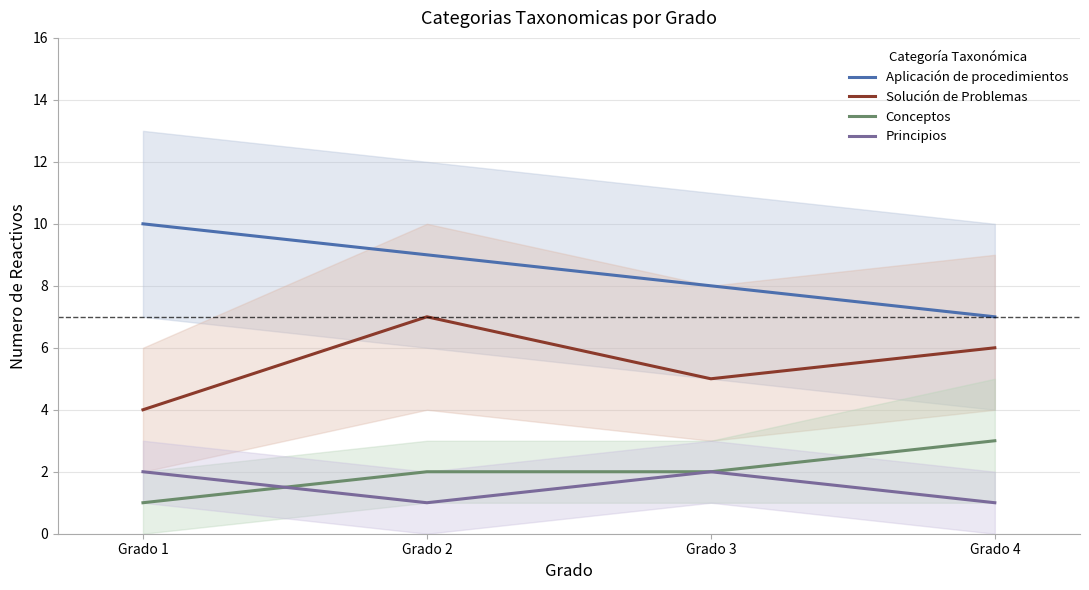

True or false: Conceptos has more than 0 interior local peaks.

False